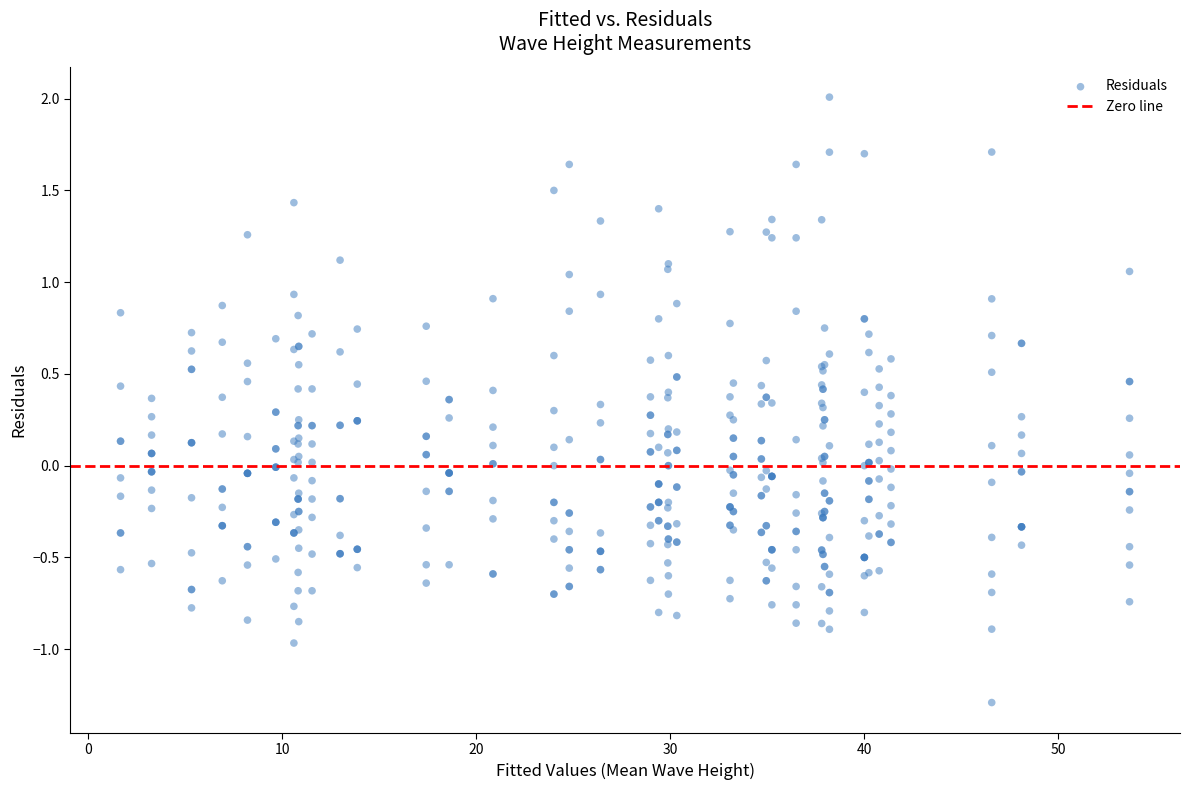

What is the range of X values (max minus min)?

52.0